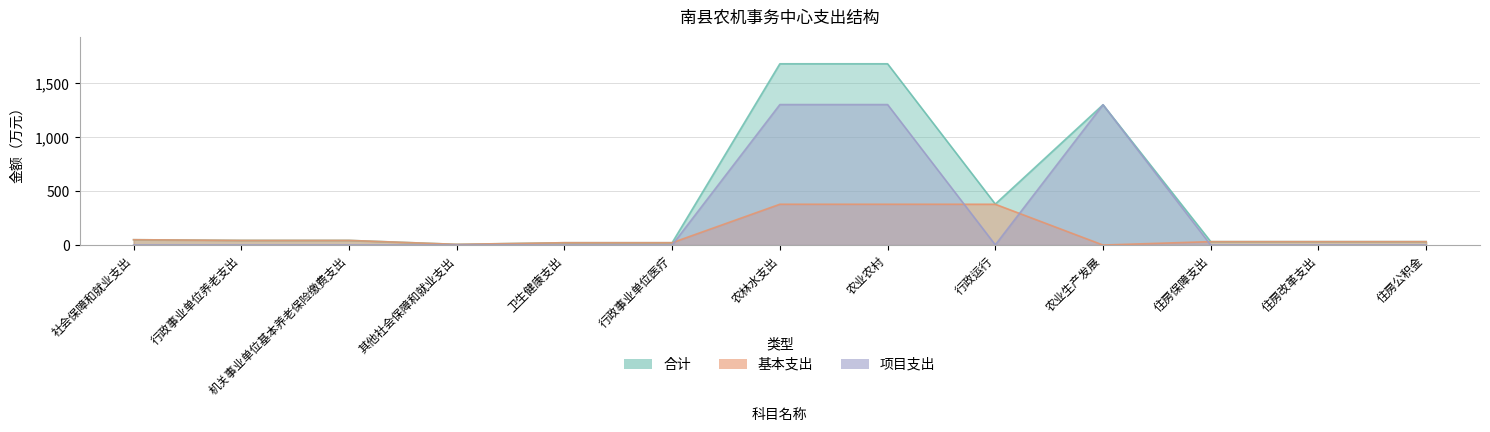

Which series has the largest total across all categories?

合计